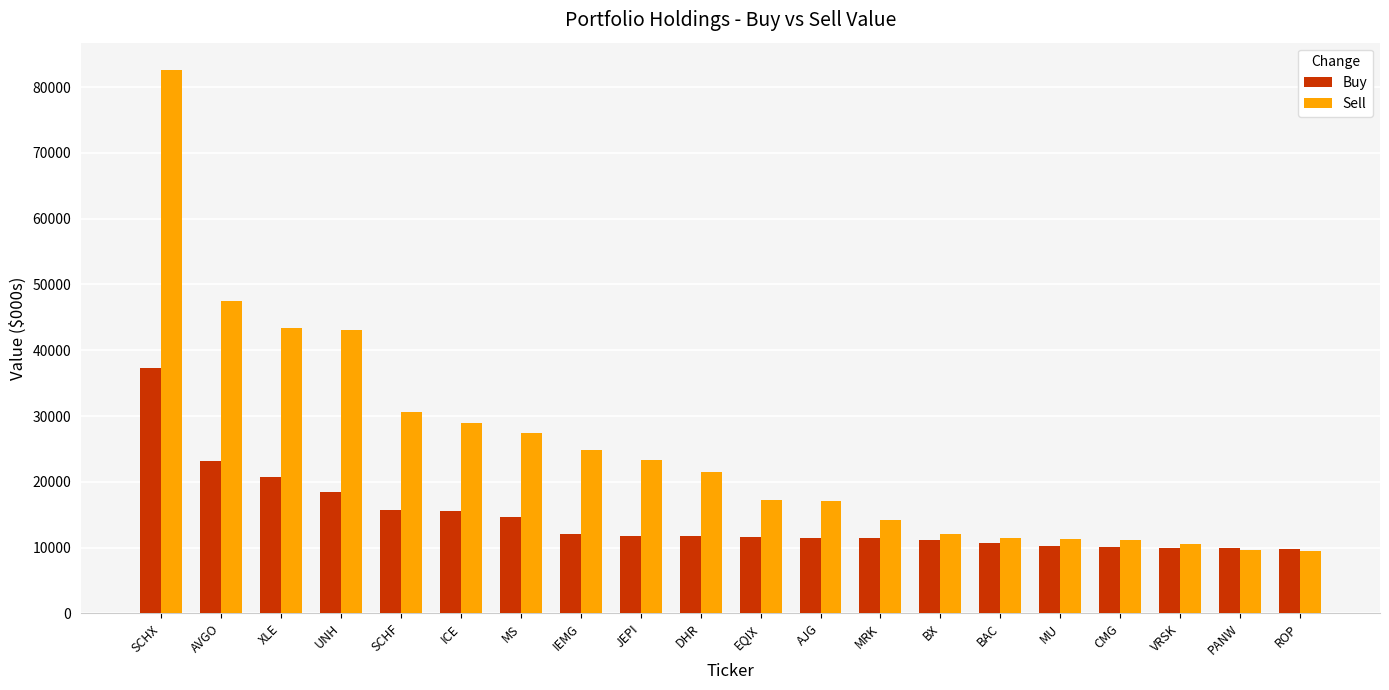

Is the value of Buy at SCHX greater than the value of Sell at VRSK?

Yes